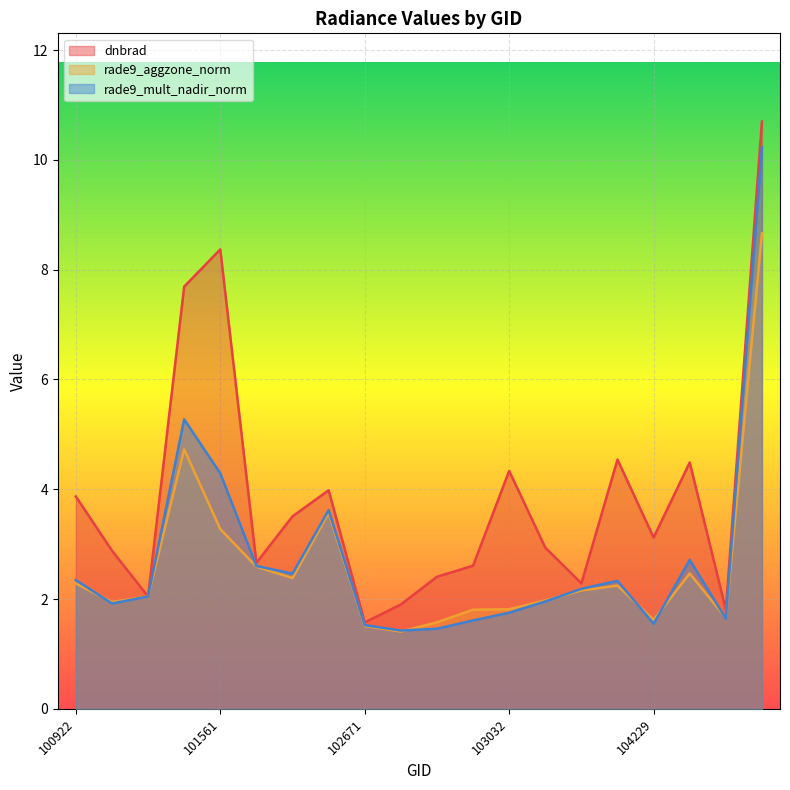

Which has a higher value, 102671 or 101057?

101057